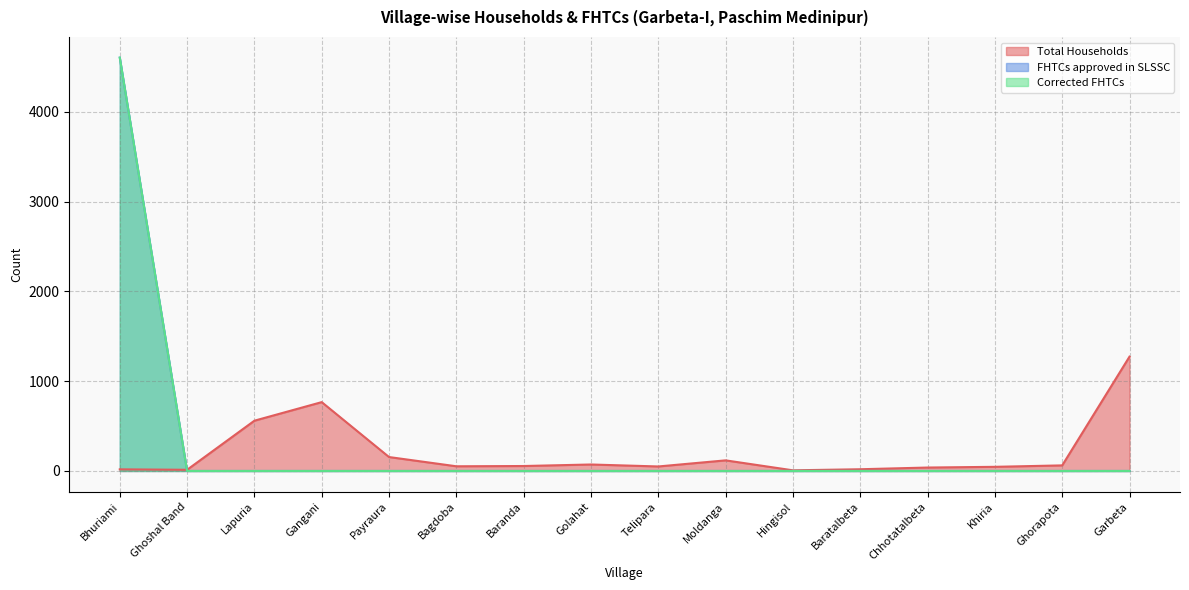

What is the maximum value for Corrected FHTCs?

4606